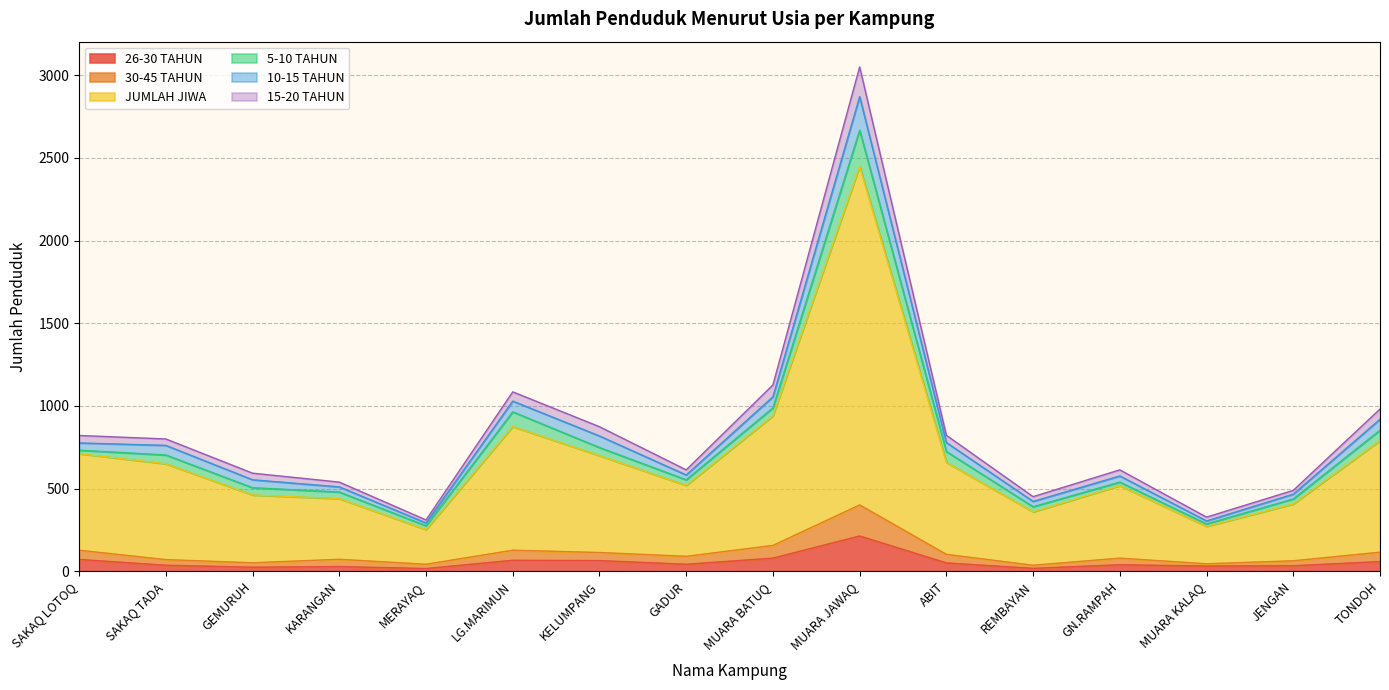

At which label does 26-30 TAHUN first exceed 42?

SAKAQ LOTOQ